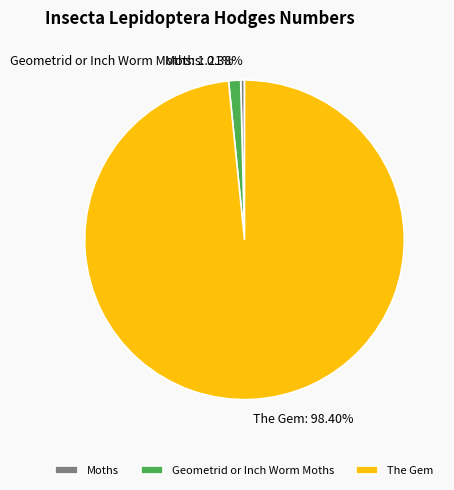

To the nearest percent, what is the difference between the Moths and Geometrid or Inch Worm Moths slice percentages?

1%